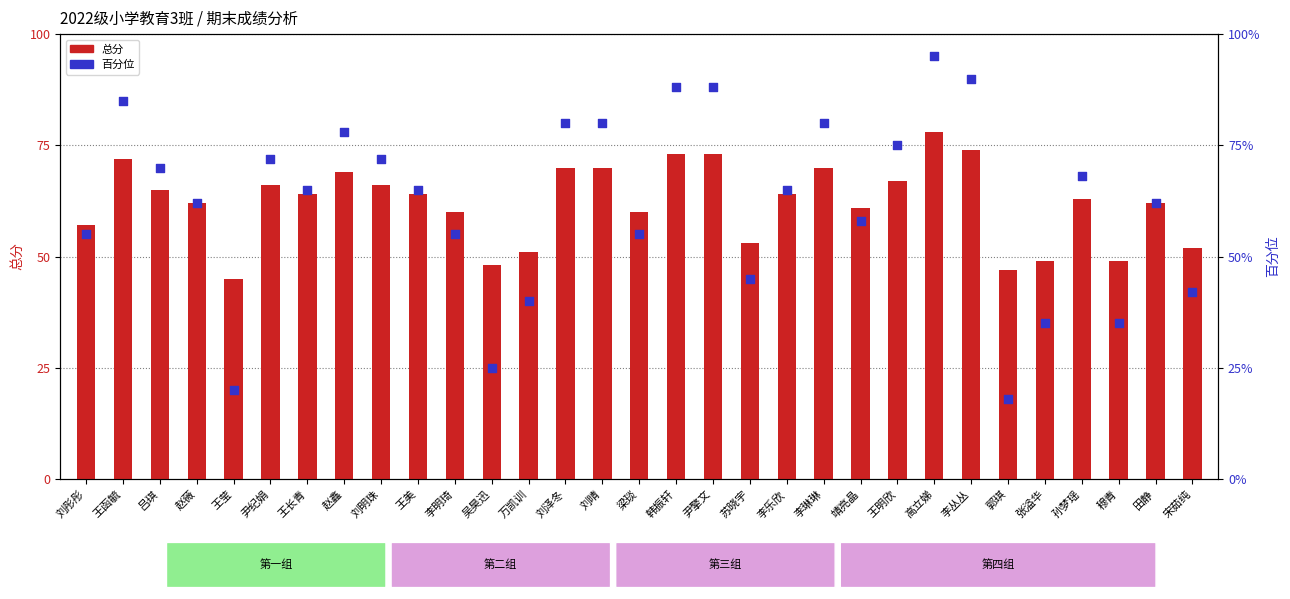

What are all the series names shown in the legend?

总分, 百分位